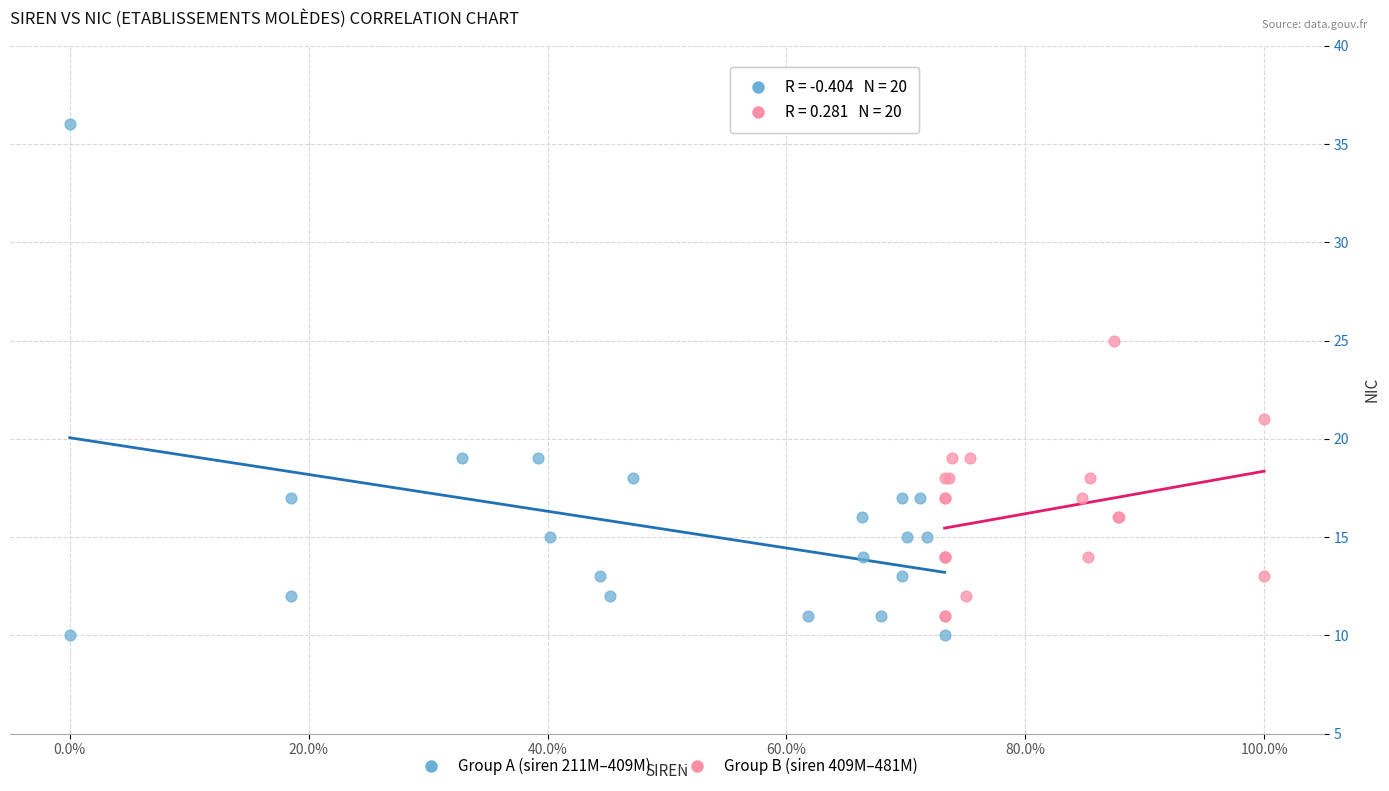

Which series reaches the maximum Y coordinate?

Group A (siren 211M–409M)